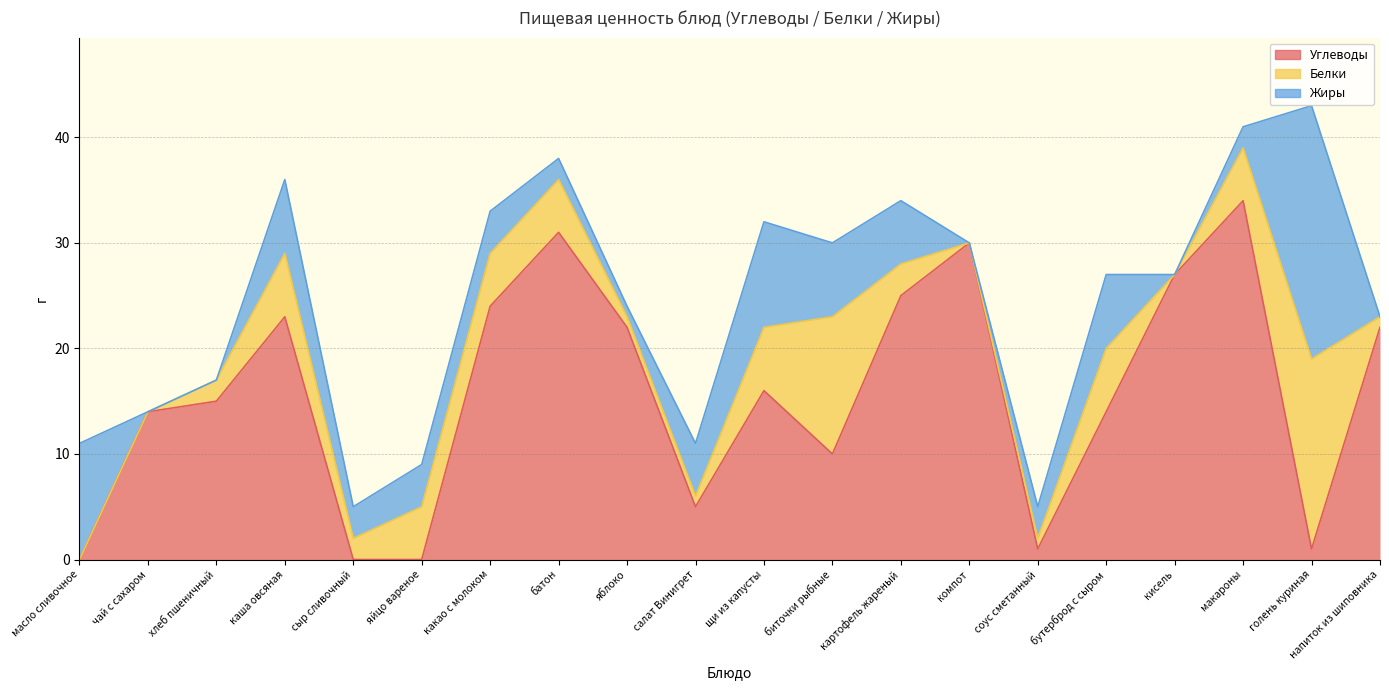

What is the maximum value shown in the chart?

34